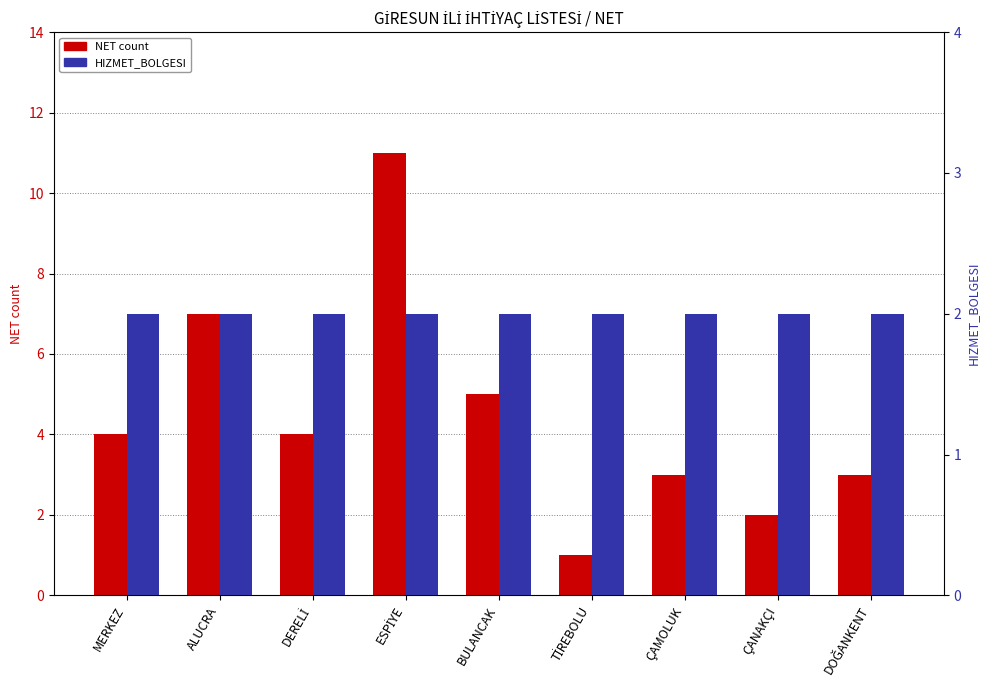

At which label does HIZMET_BOLGESI reach its minimum?

MERKEZ